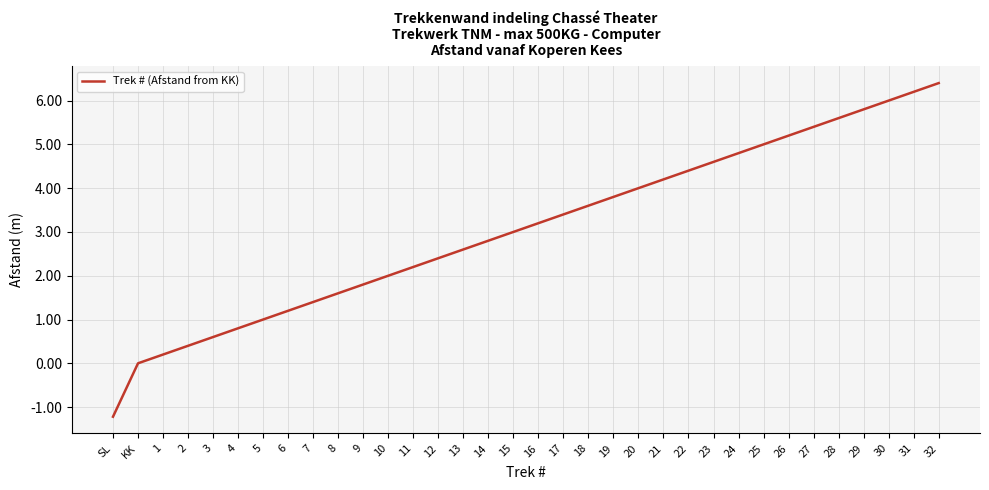

Is this an area chart (filled region under the line)?

No